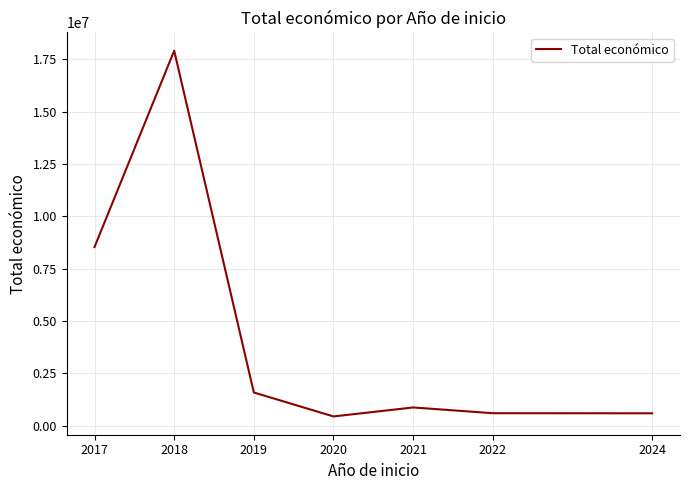

The chart shows a value of 1591189 at 2019. True or false?

True